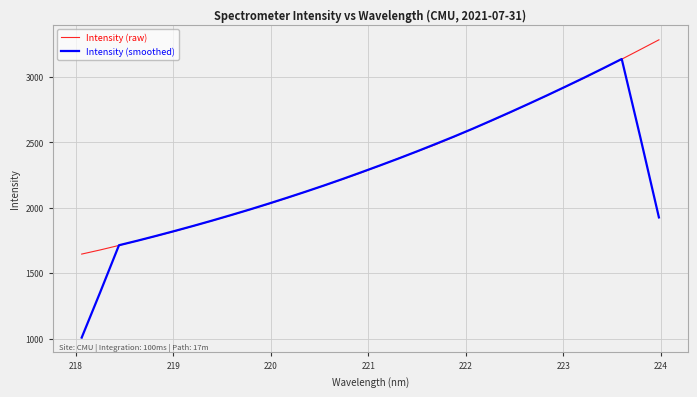

What is the highest value of the Intensity (raw) series?

3285.2